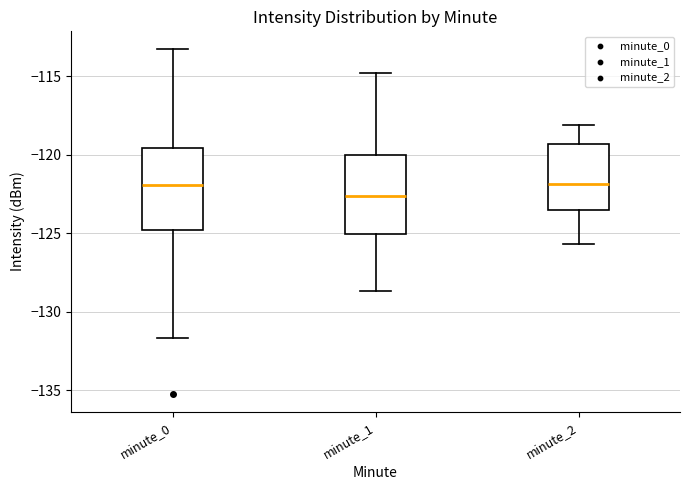

Where is the lower edge of the box for minute_0 on the y-axis? The values are not printed on the chart, so give them approximately, as read against the axis.

-125.0